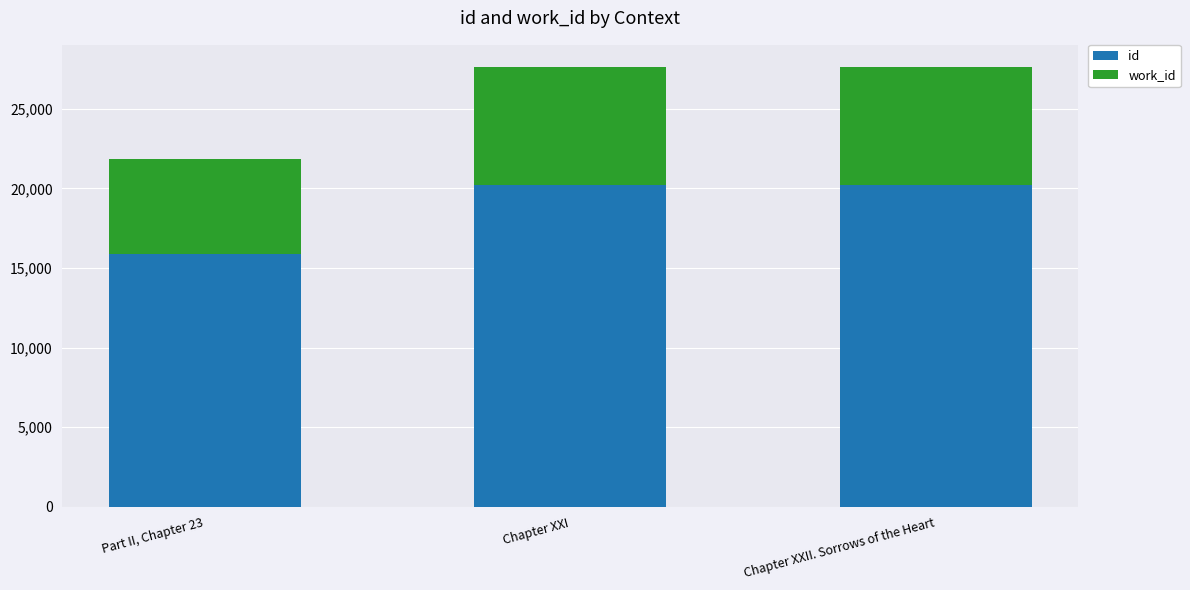

Count the number of categories in the chart.

3